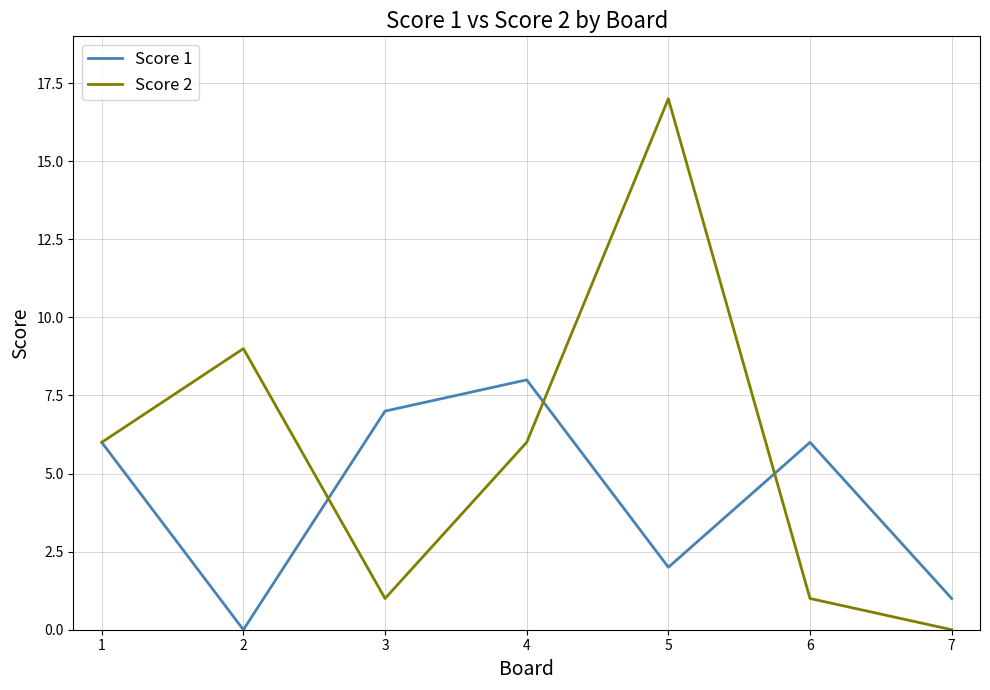

Which series has the largest range (max minus min)?

Score 2